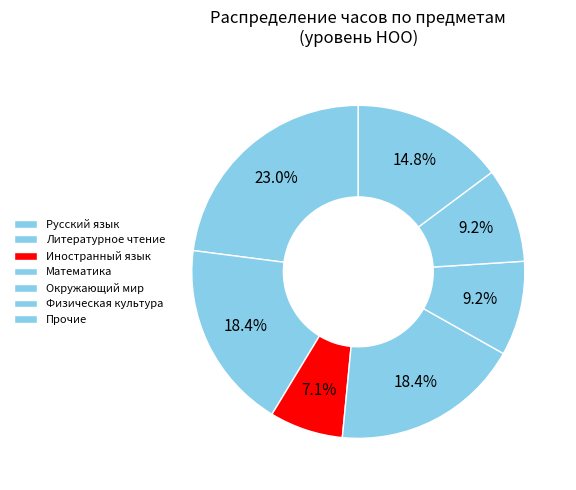

How many segments does this pie chart have?

7